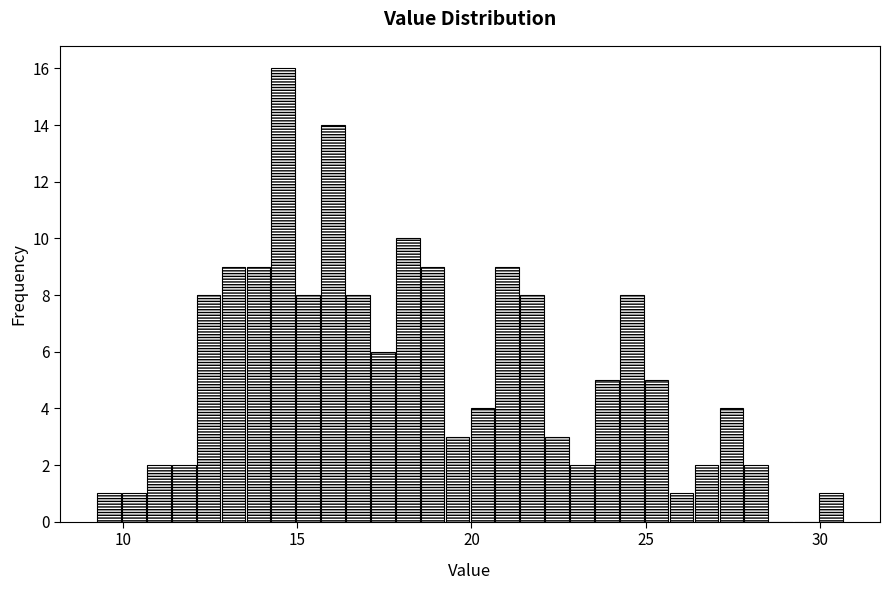

Around what value on the x-axis is the tallest bar? Give the approximate position of its centre, as read against the axis.

14.5